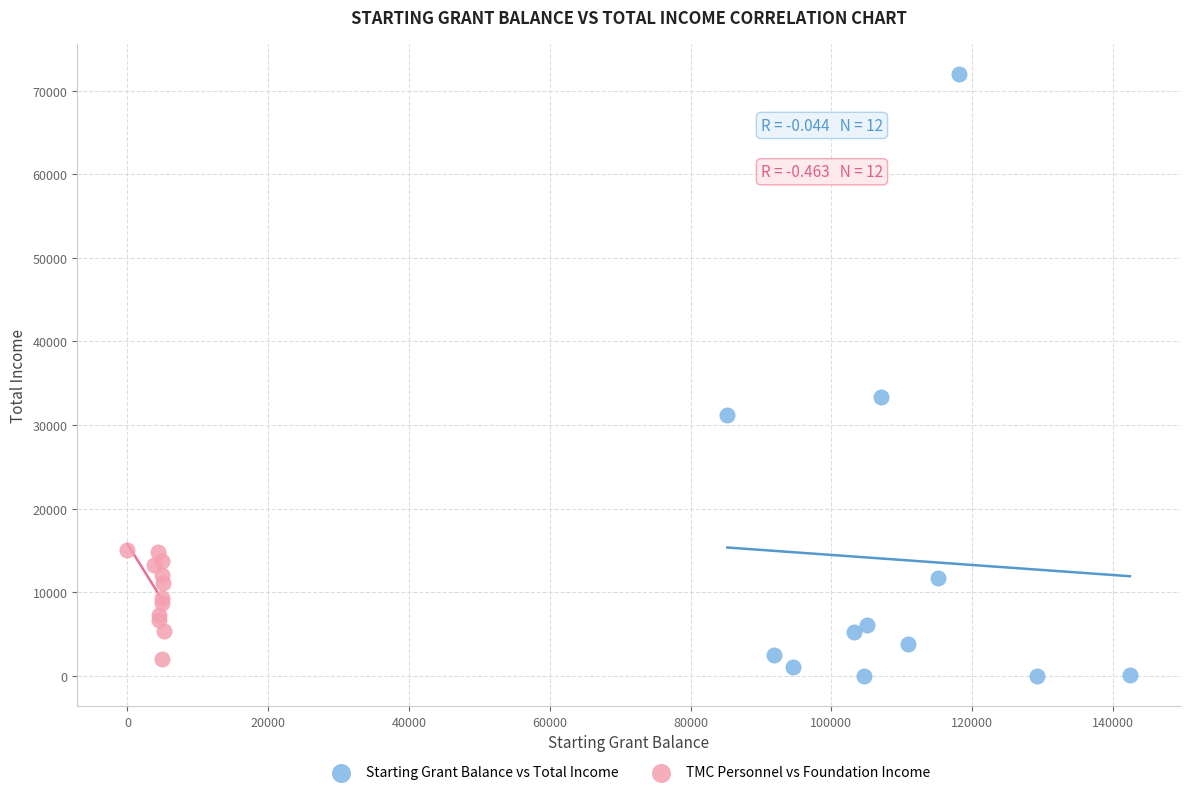

Which series reaches the maximum Y coordinate?

Starting Grant Balance vs Total Income